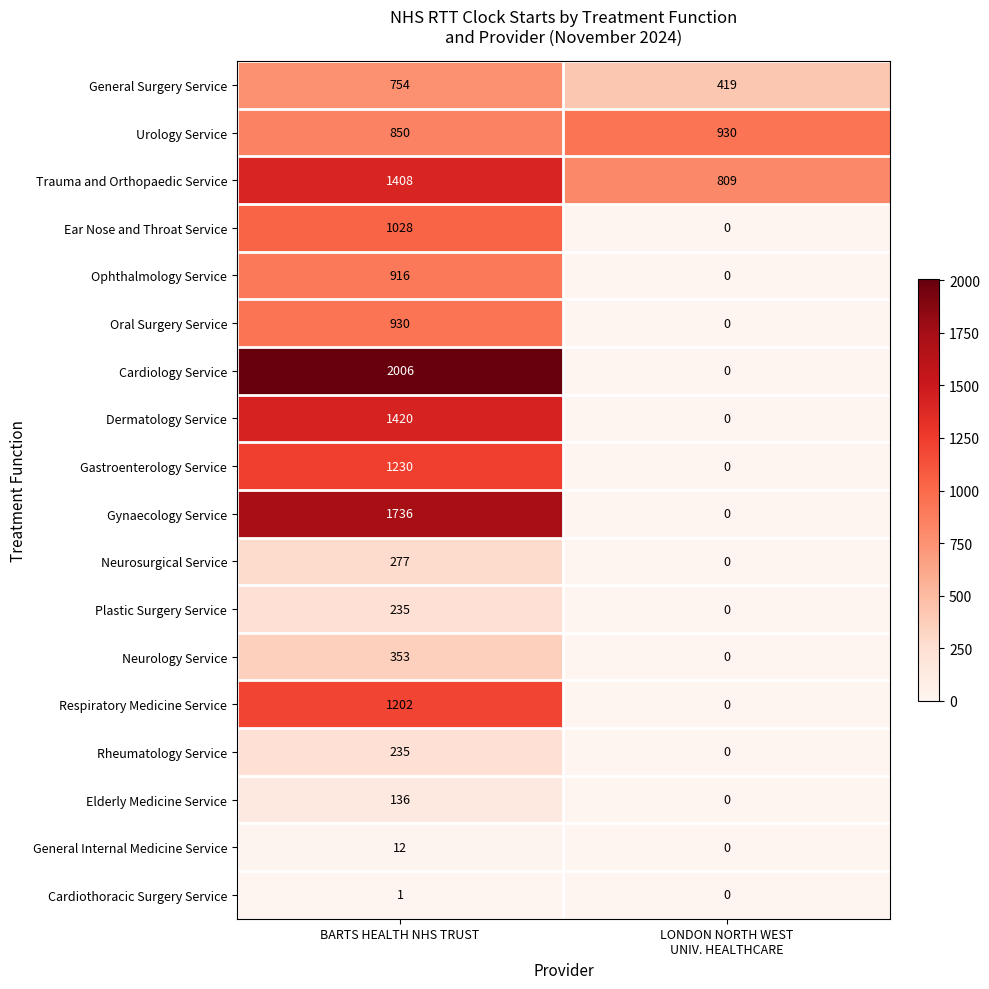

Which category has the highest value across all series?

BARTS HEALTH NHS TRUST